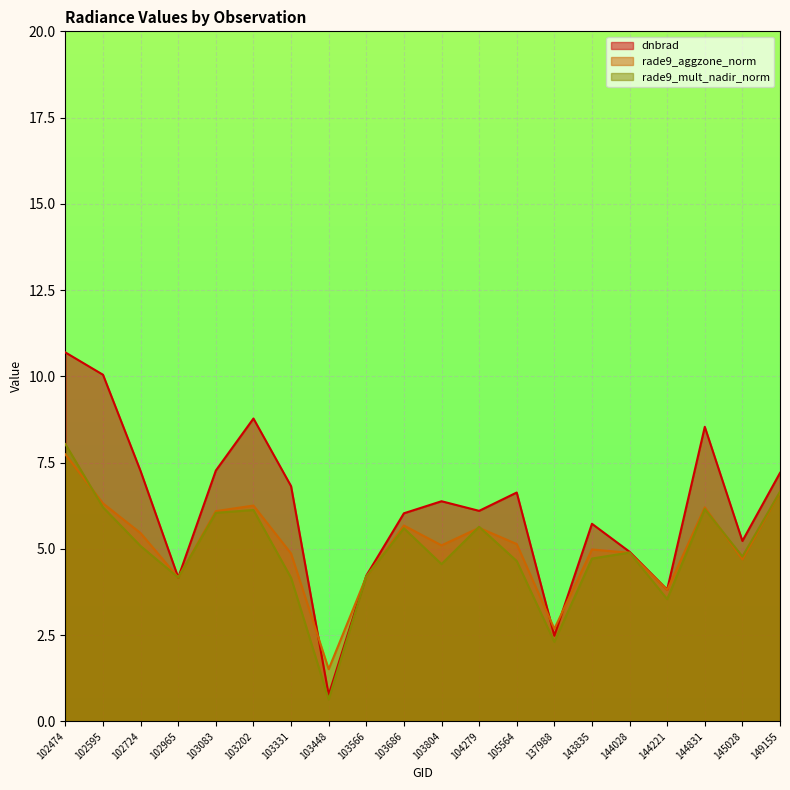

Which category has the highest value across all series?

102474